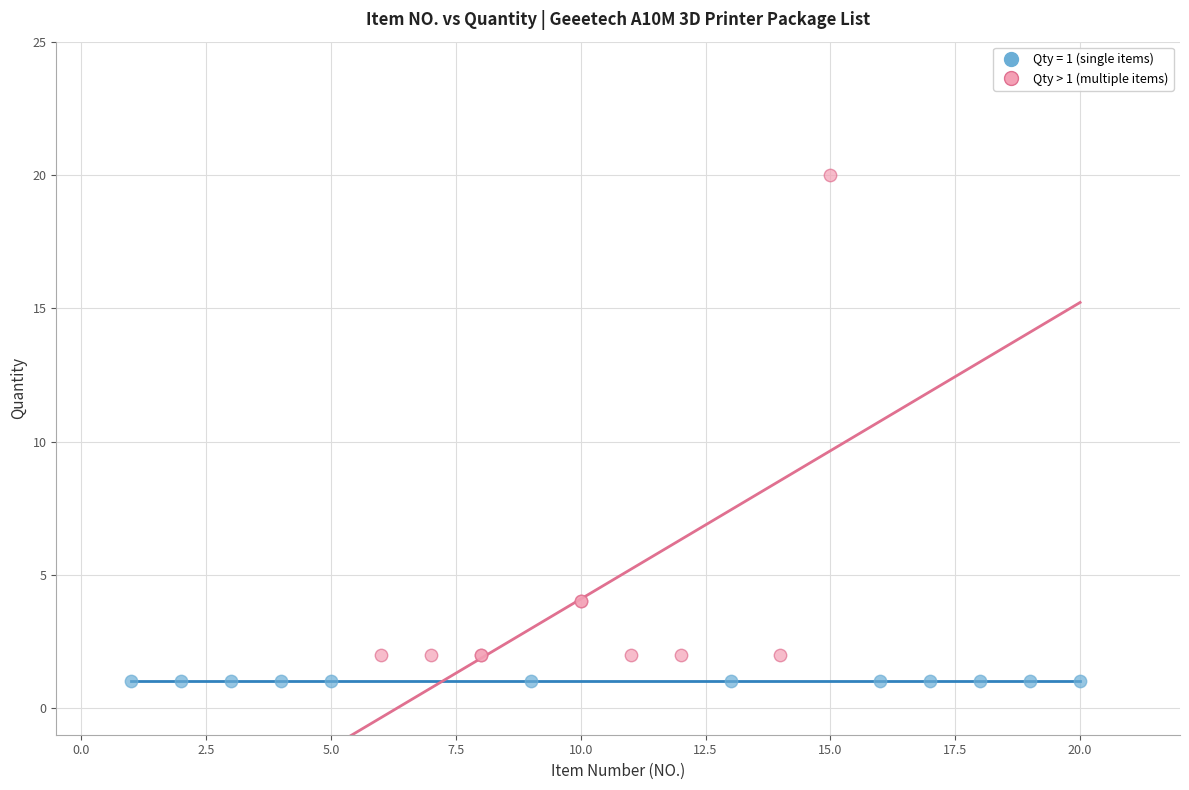

Which series reaches the maximum Y coordinate?

Qty > 1 (multiple items)